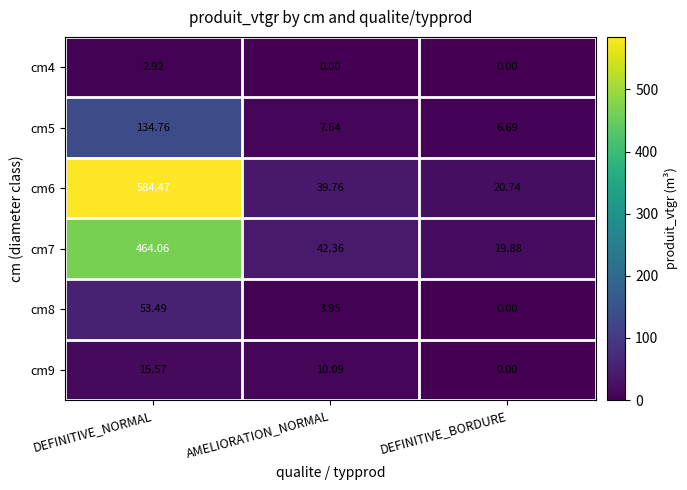

At which category is the sum across all series the highest?

DEFINITIVE_NORMAL